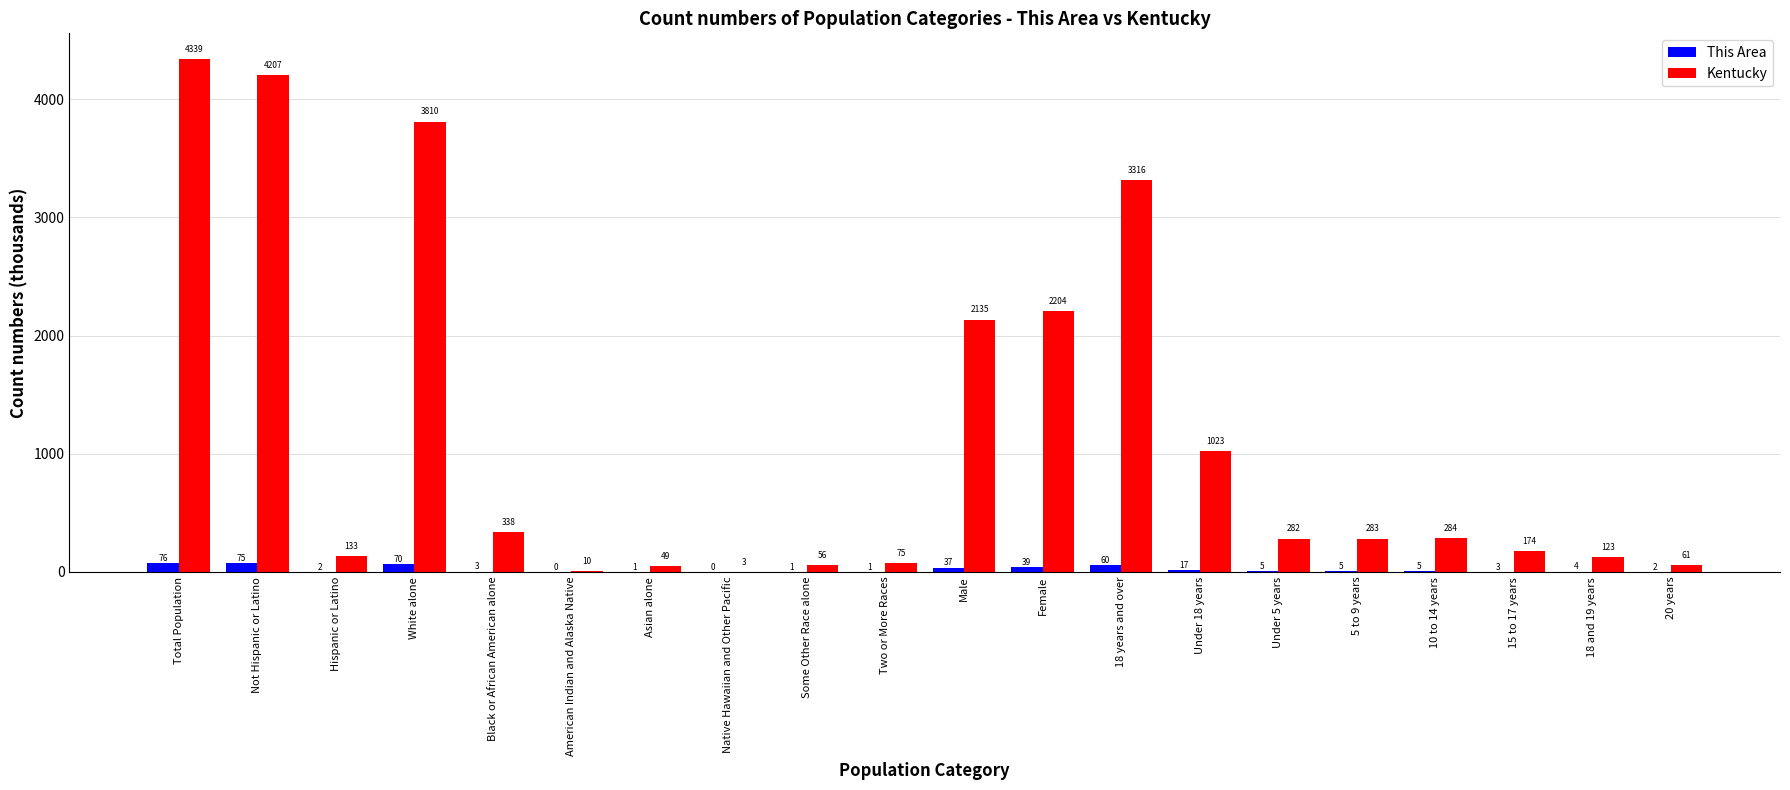

Which category has the highest value across all series?

Total Population